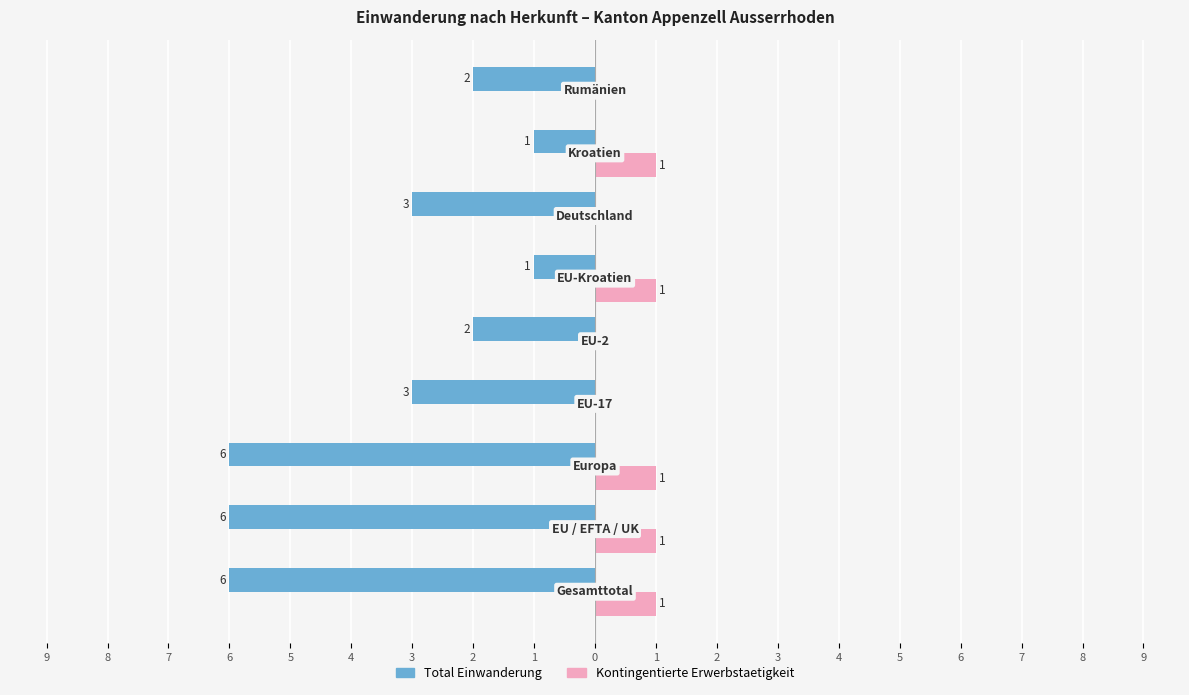

Reading right to left, what are all the values shown in this chart?

Total Einwanderung: 1=-2	2=-1	3=-3	4=-1	5=-2	6=-3	7=-6	8=-6	9=-6
Kontingentierte Erwerbstaetigkeit: 1=0	2=1	3=0	4=1	5=0	6=0	7=1	8=1	9=1